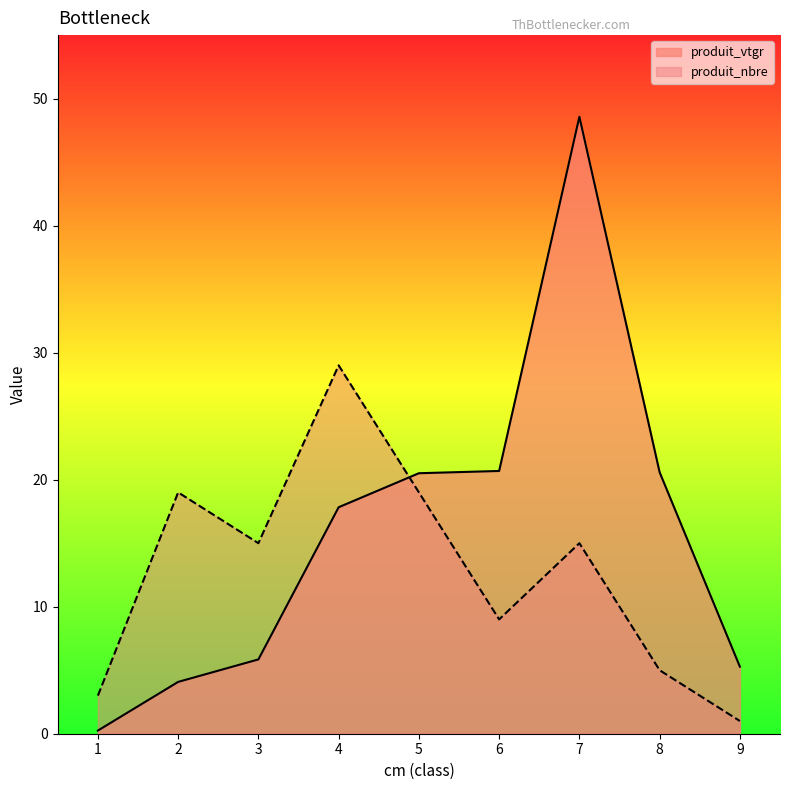

Which series has the largest total across all categories?

produit_vtgr